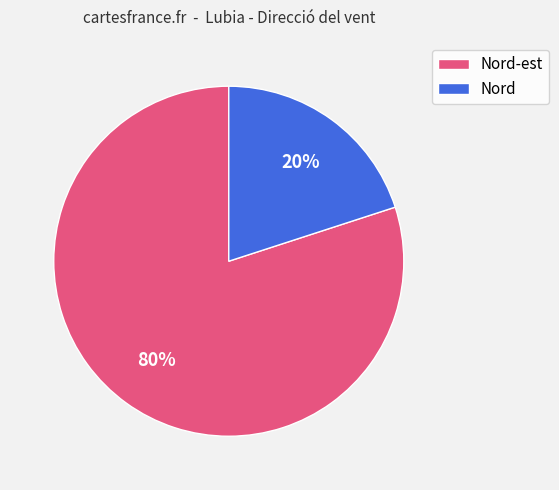

Rank the categories by value from lowest to highest.

Nord, Nord-est